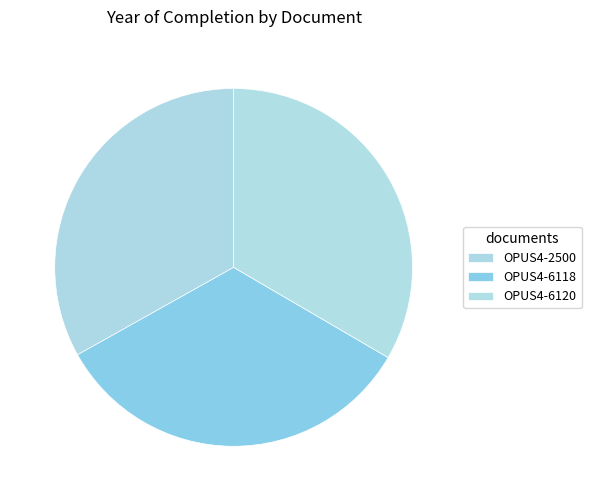

Does OPUS4-2500 represent more than half of the total?

No